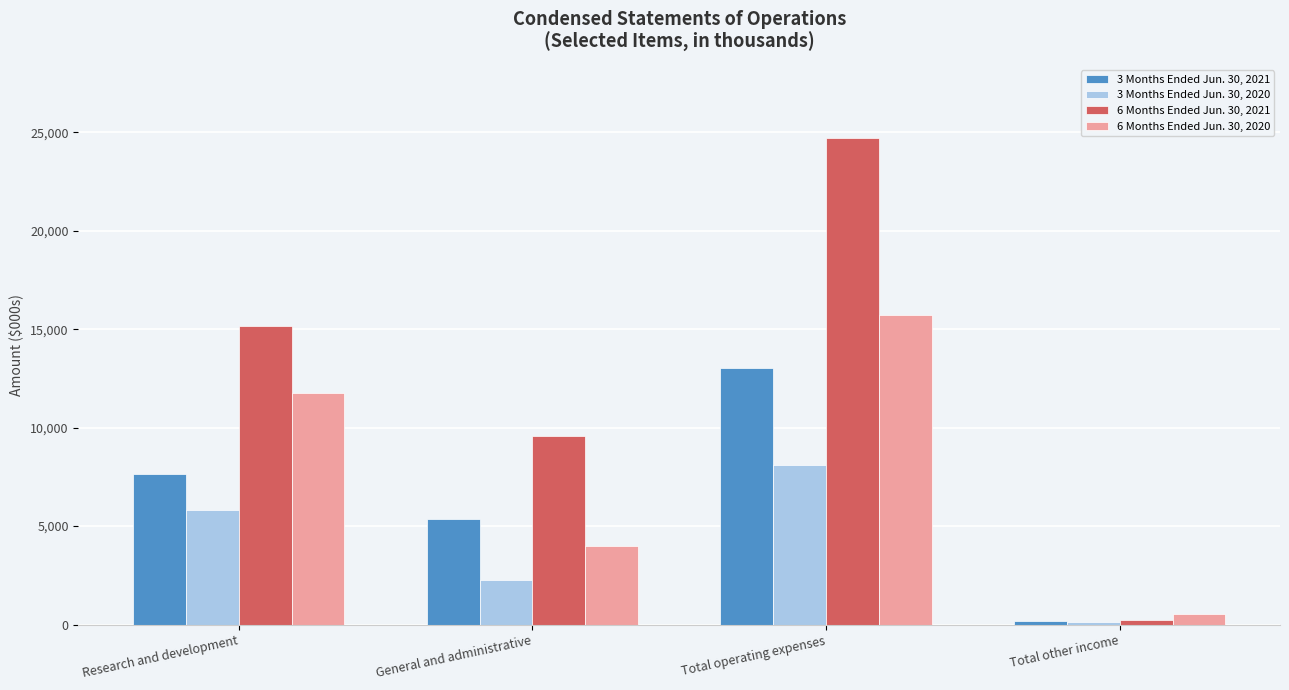

What is the maximum value shown in the chart?

24723